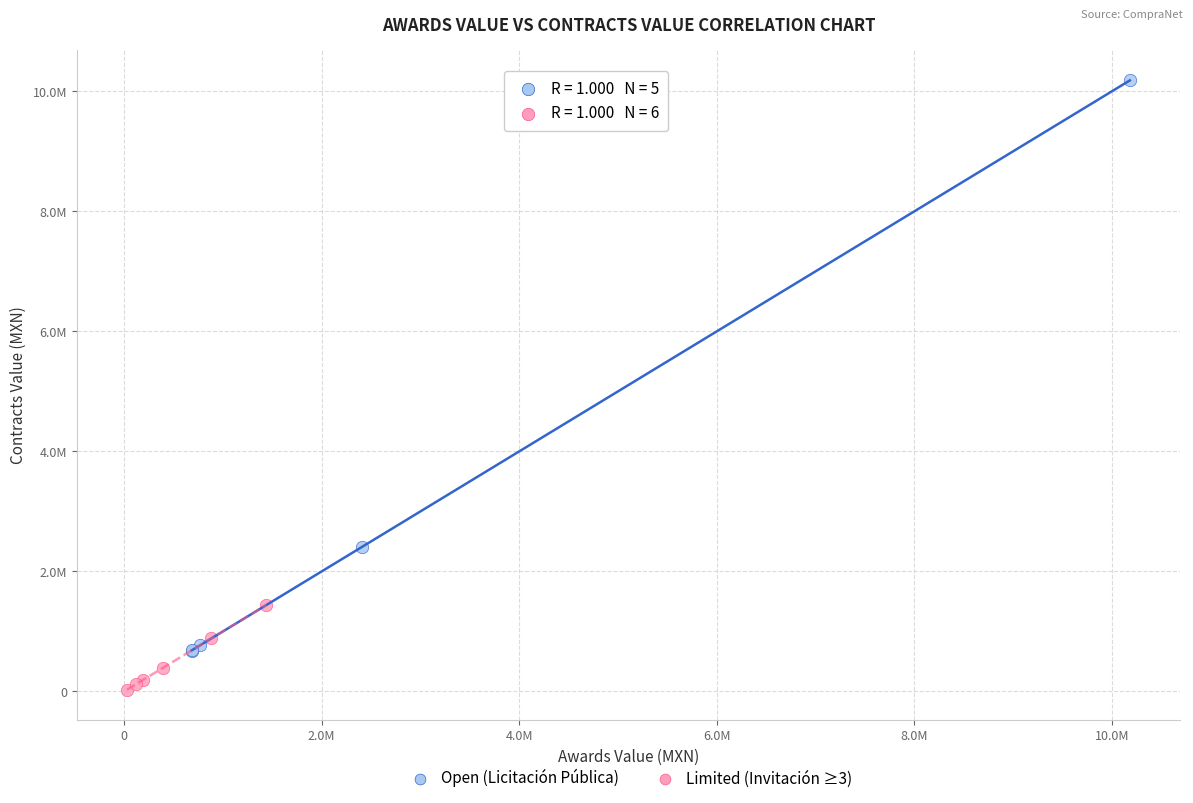

Which series has the widest spread of Y values?

Open (Licitación Pública)